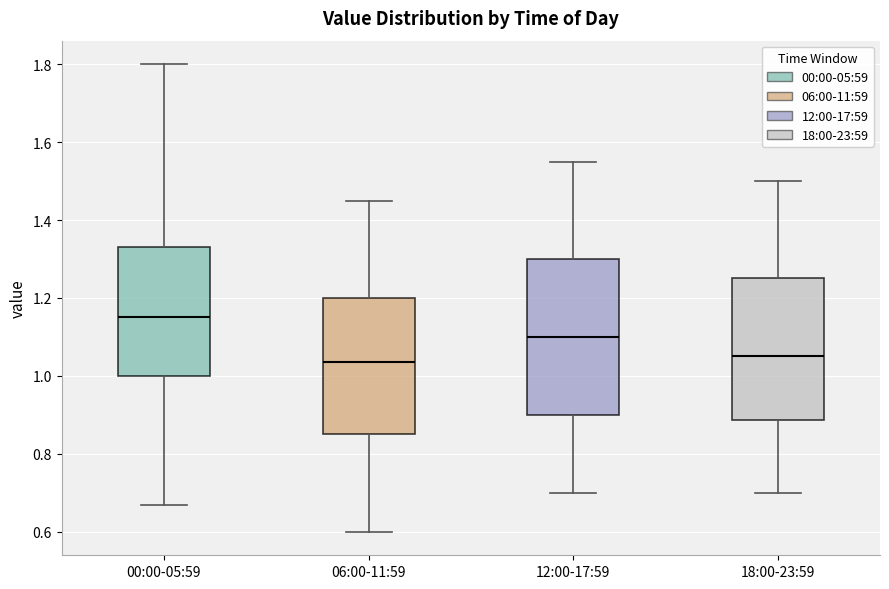

Which box has the highest median line?

00:00-05:59